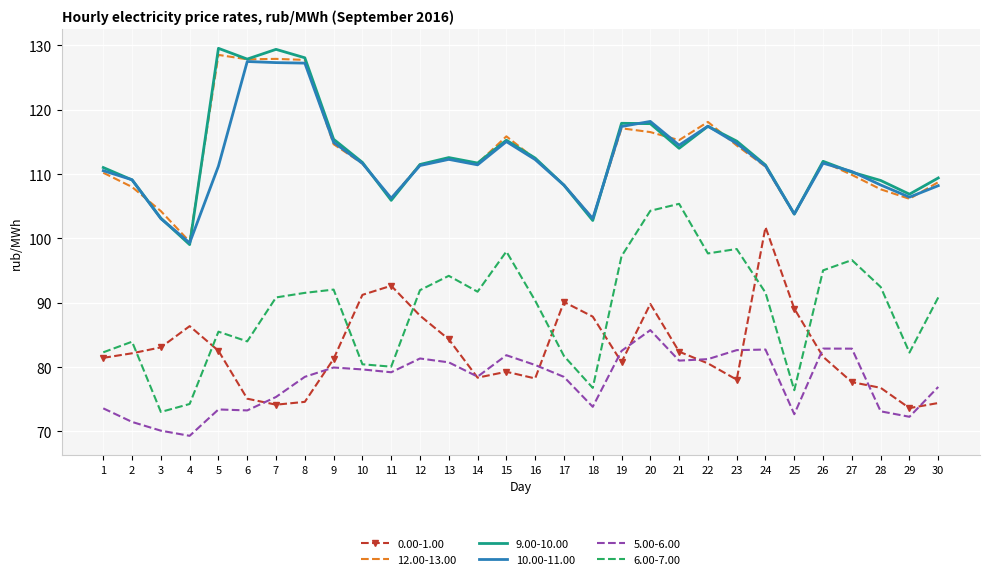

How many interior local valleys does the 9.00-10.00 series have?

8